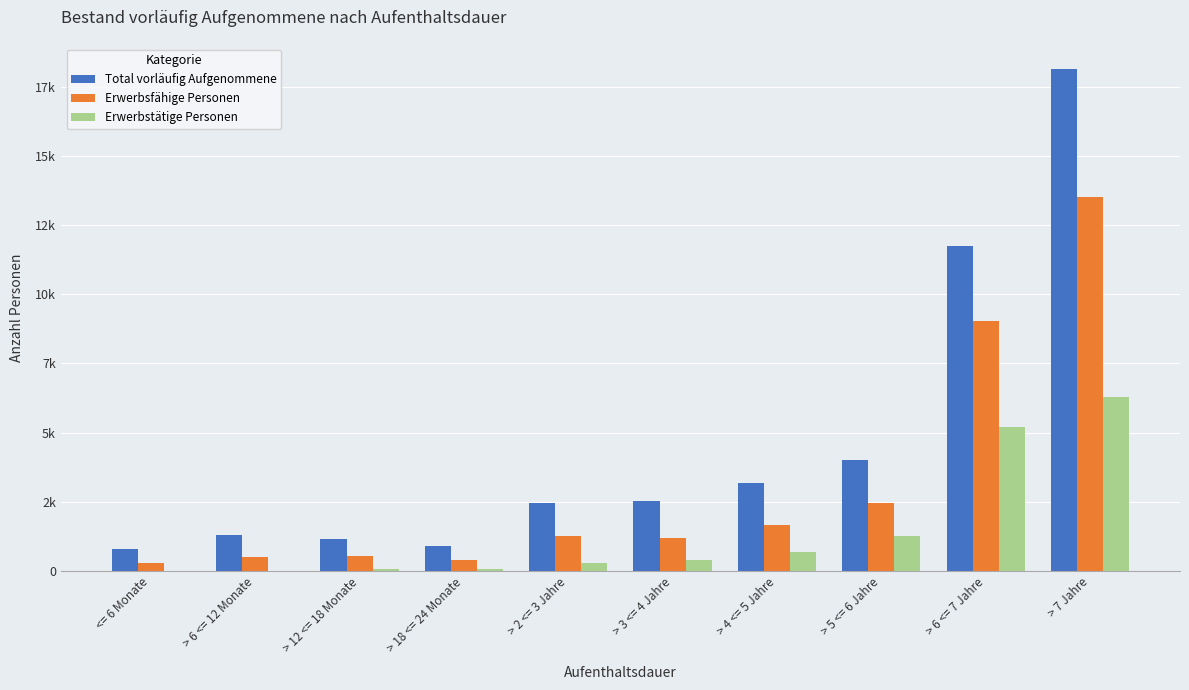

Between > 2 <= 3 Jahre and > 6 <= 7 Jahre, which series saw the biggest shift?

Total vorläufig Aufgenommene